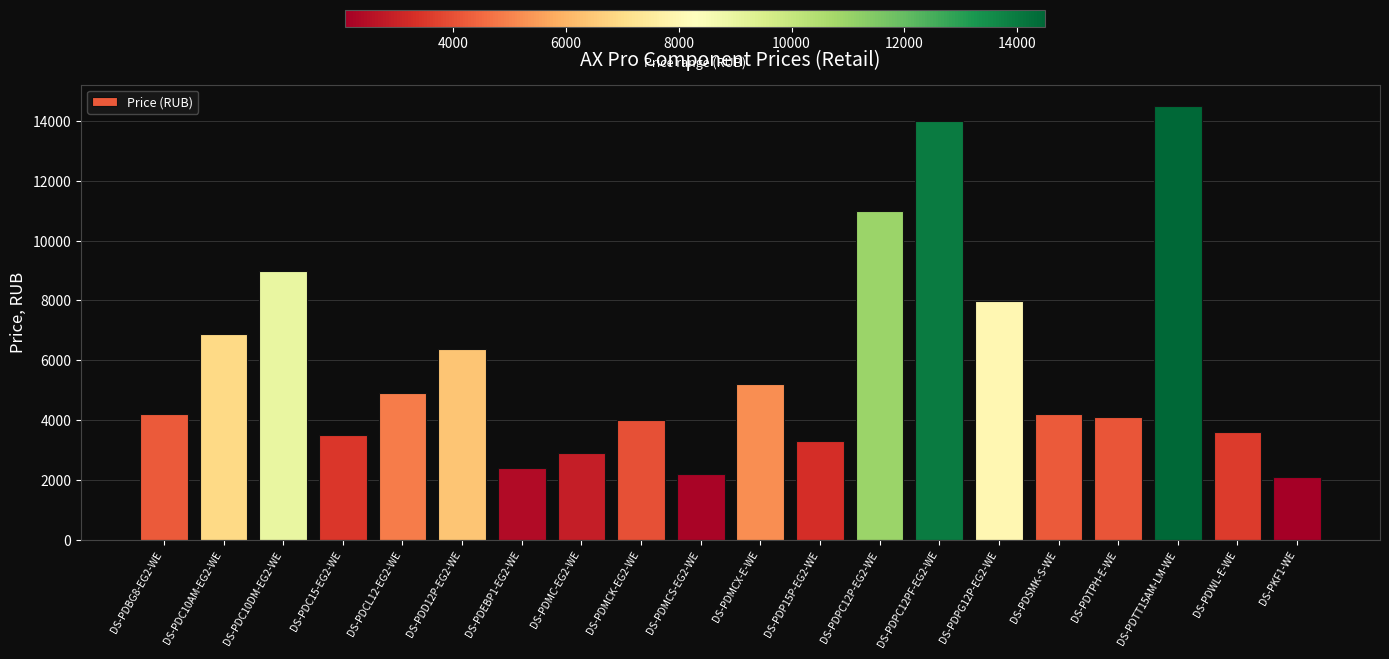

What is the difference between the values at DS-PDC15-EG2-WE and DS-PDCL12-EG2-WE?

1400